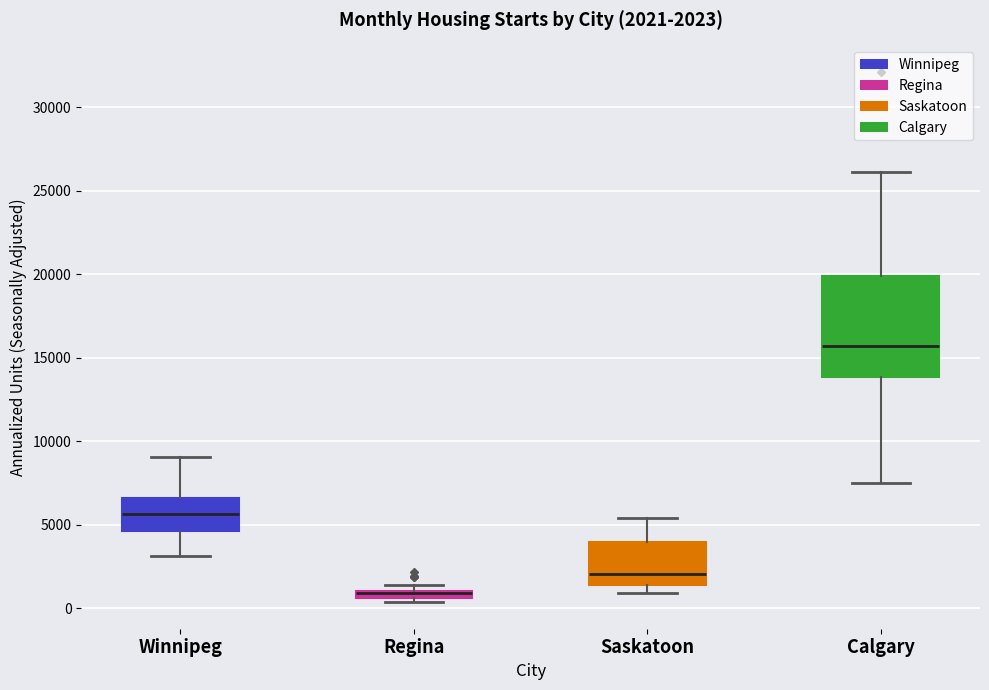

Comparing the boxes themselves (not the whiskers), which one is the tallest?

Calgary